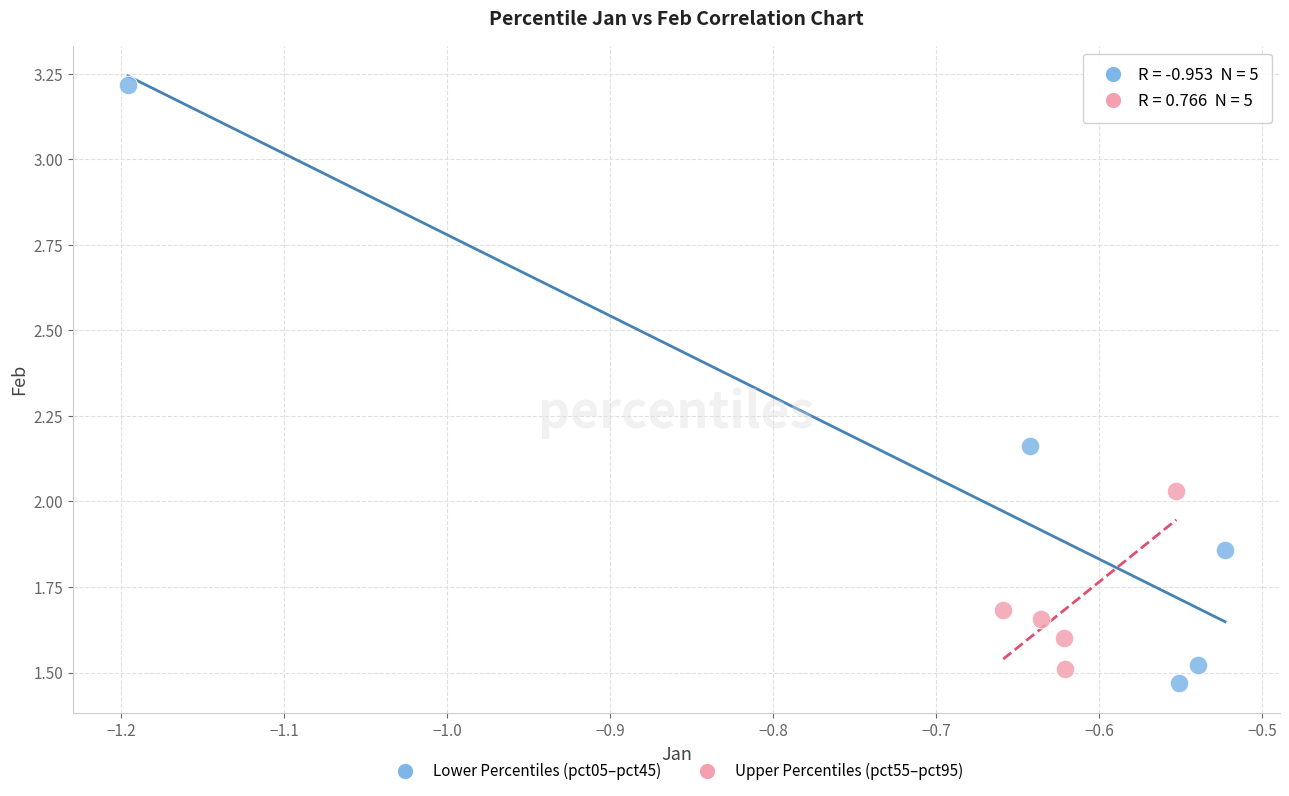

Which series reaches the maximum Y coordinate?

Lower Percentiles (pct05–pct45)